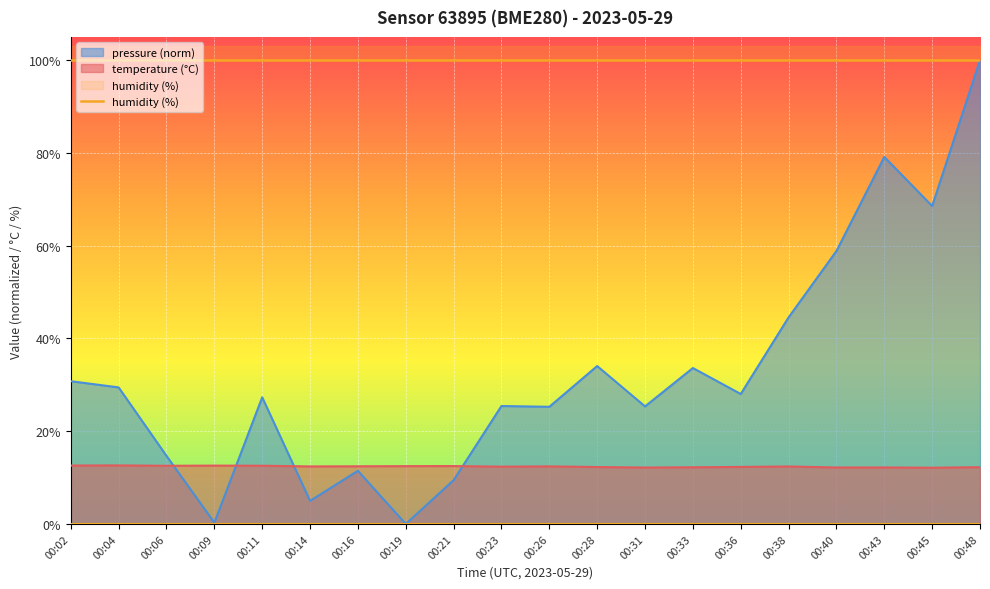

What is the value of the temperature point at the 13th from the left?

12.2